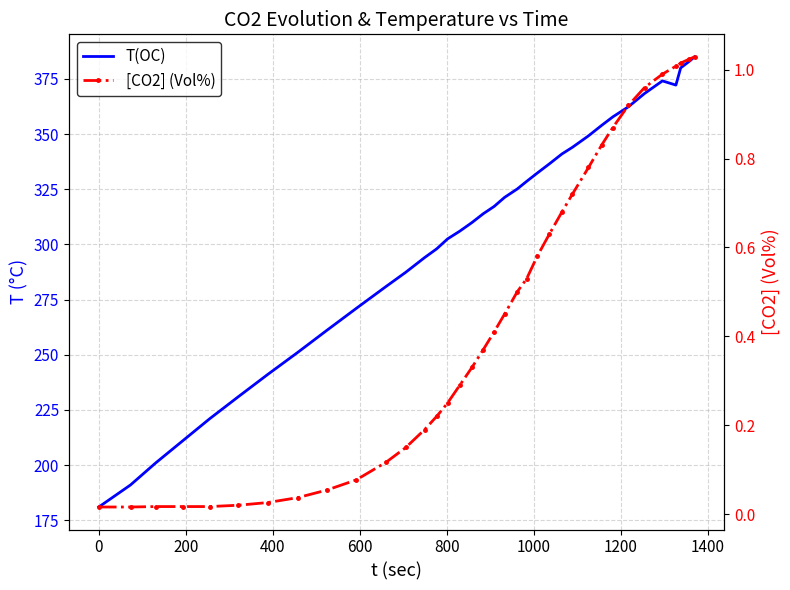

What is the difference between the maximum and second lowest values in the [CO2] (Vol%) series?

1.0